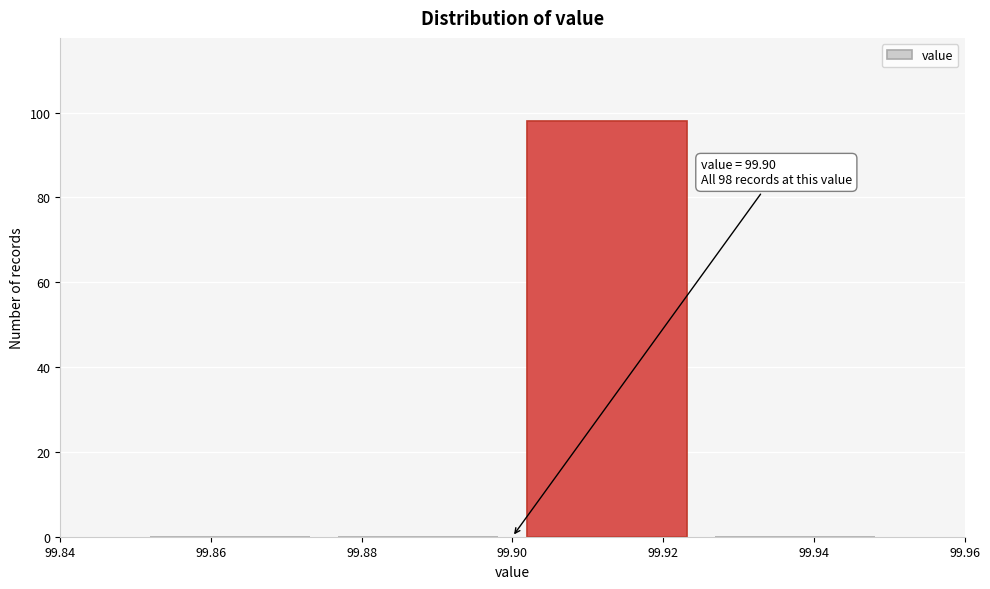

Which range on the x-axis has the tallest bar?

99.900 to 99.925